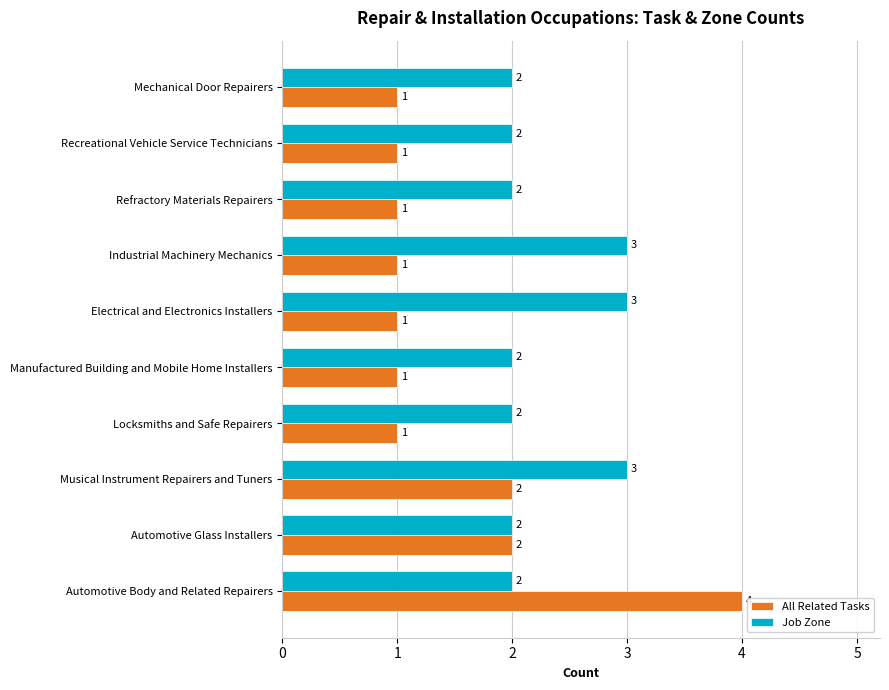

What is the sum of the All Related Tasks values at Musical Instrument Repairers and Tuners and Locksmiths and Safe Repairers?

3